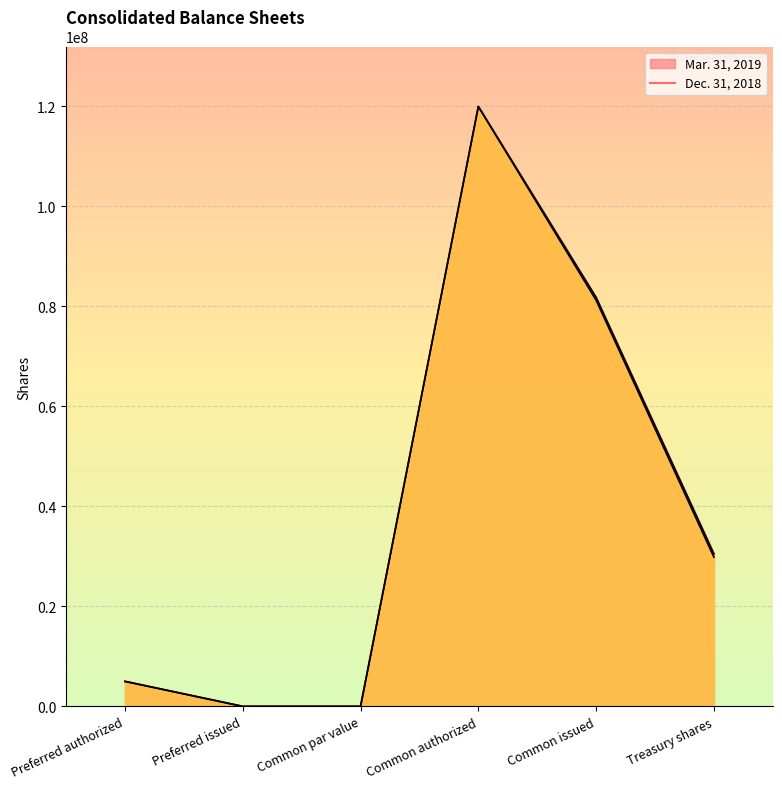

True or false: Mar. 31, 2019 has a value of 5000000 at Preferred authorized.

True